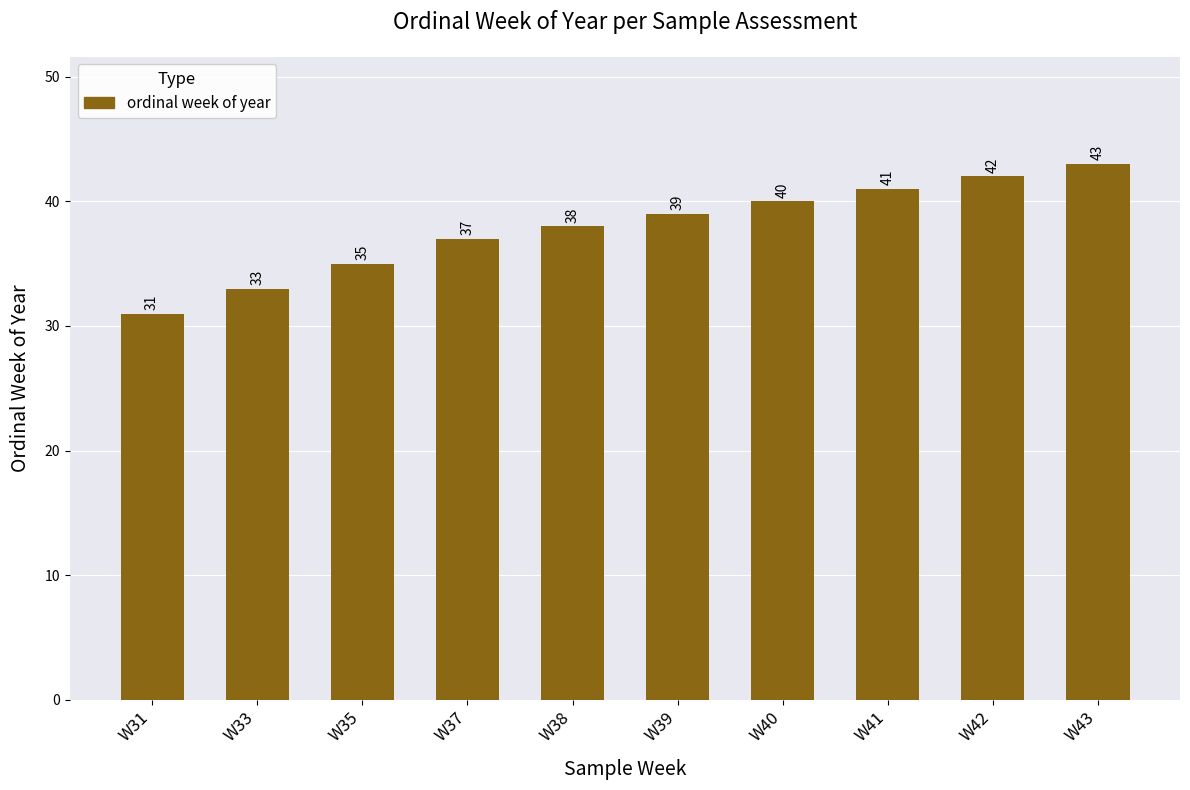

The value at W43 is 75. True or false?

False